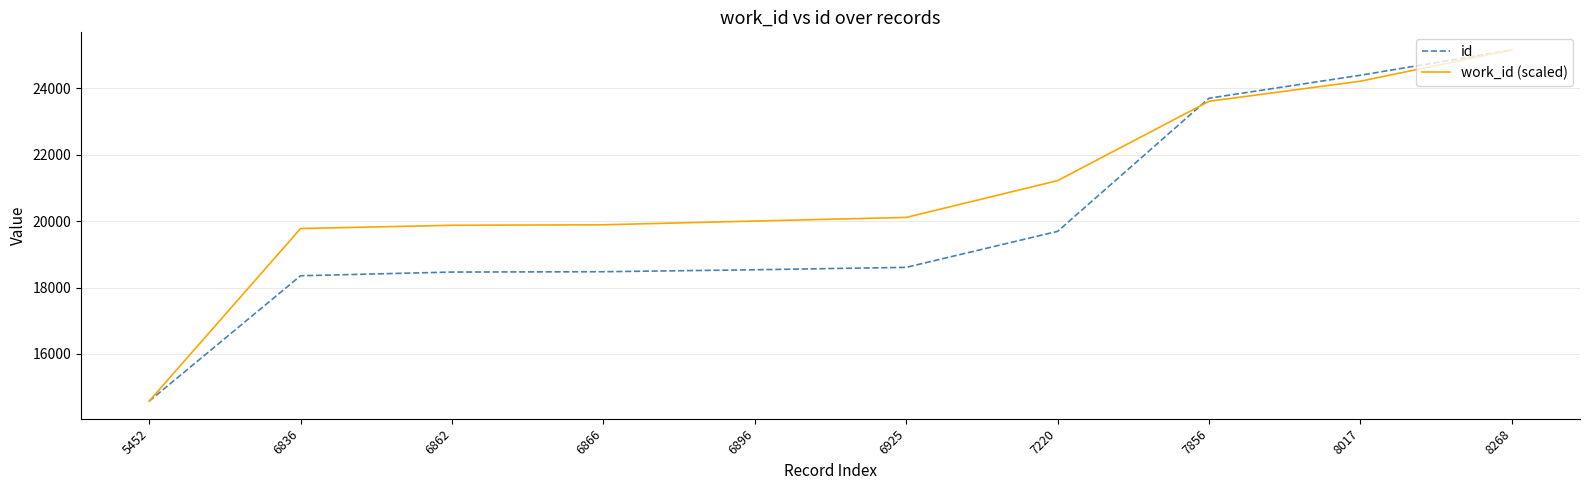

List the series in order of their overall mean, lowest first.

id, work_id (scaled)